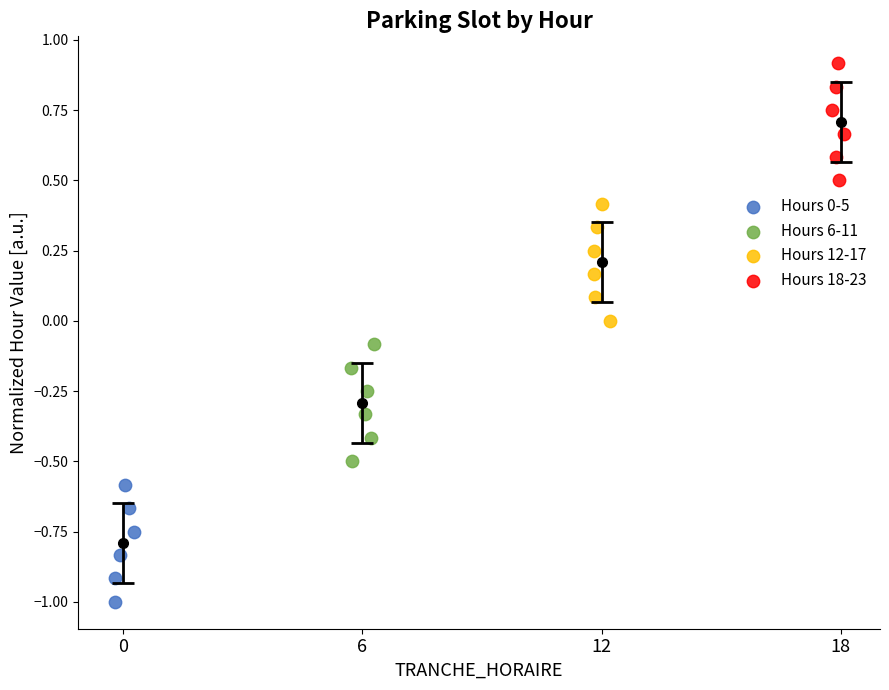

What are all the series names shown in the legend?

Hours 0-5, Hours 6-11, Hours 12-17, Hours 18-23